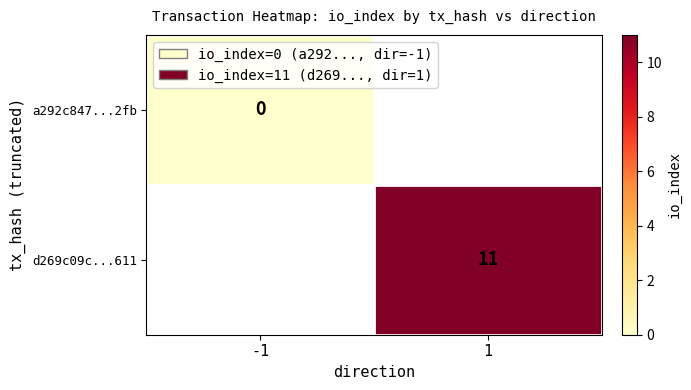

The d269c09c...611 series shows 11 at 1. True or false?

True